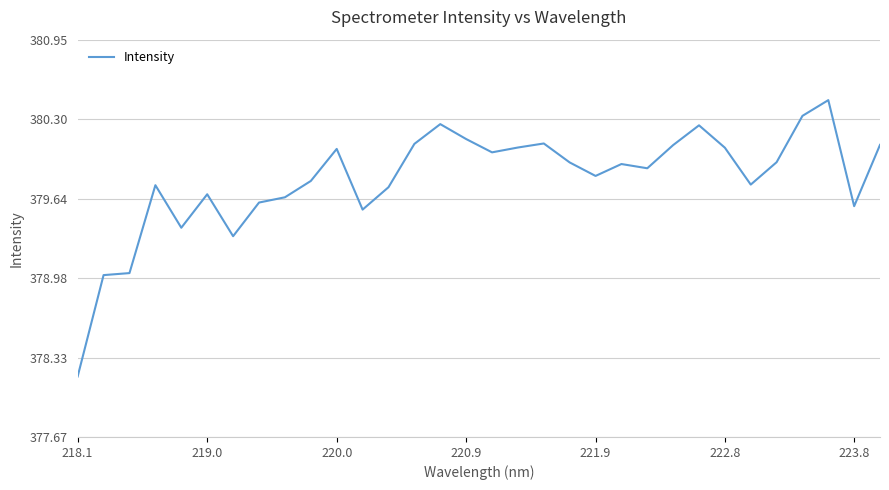

What is the minimum value shown in the chart?

378.2